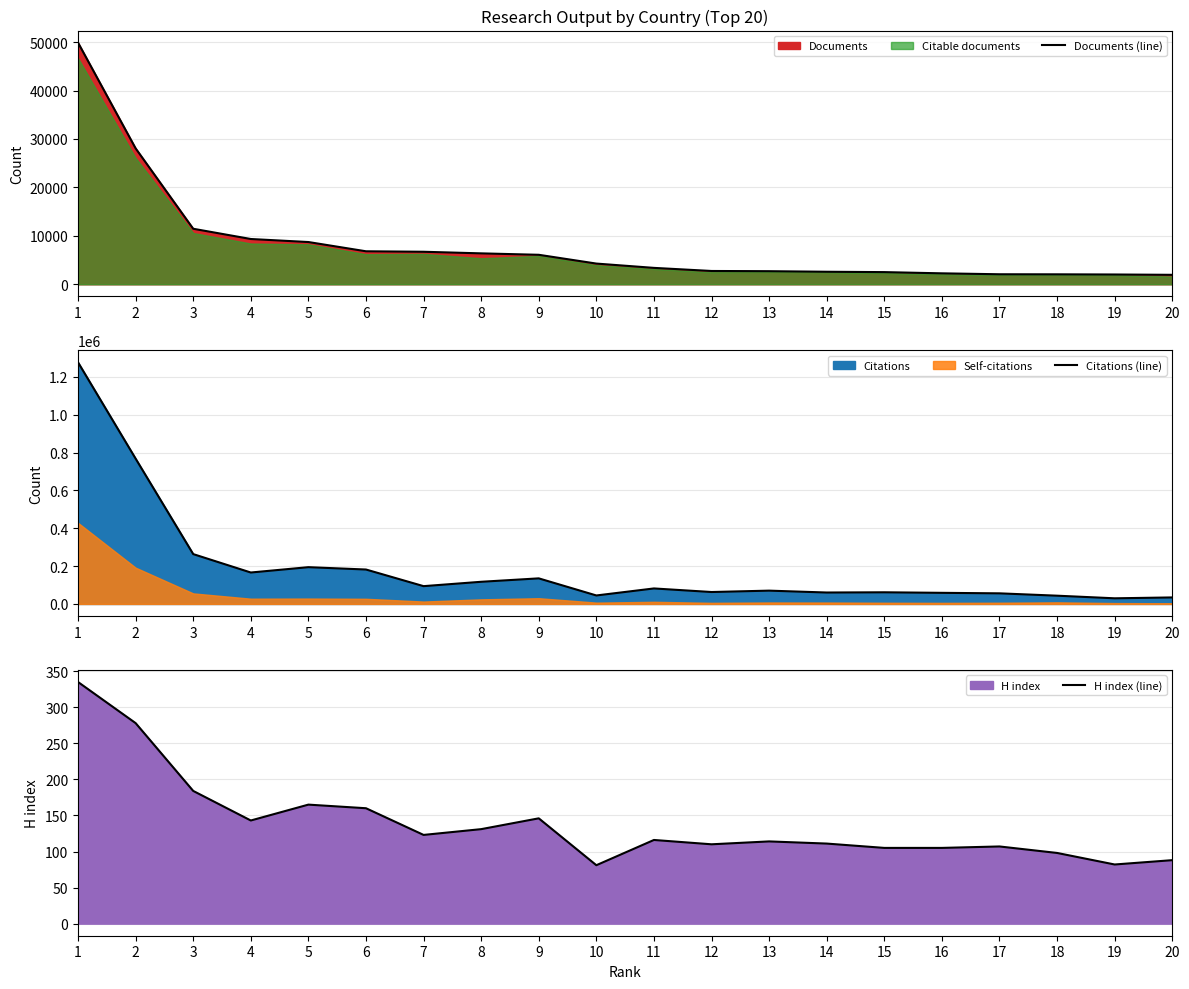

The value of Documents (line) at 12 is 2744. True or false?

True